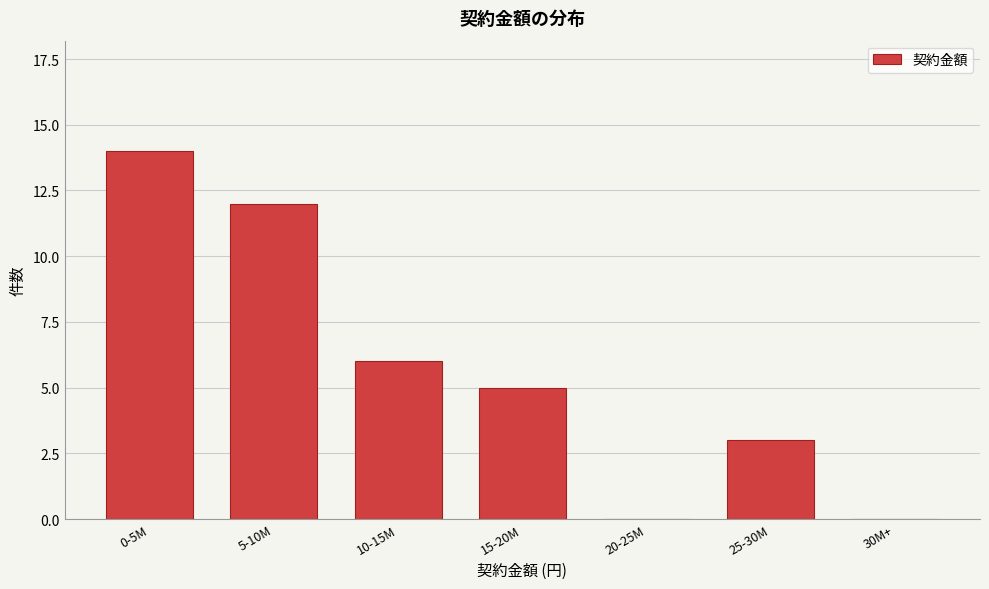

Reading right to left, extract all data points from this chart.

30M+=0	25-30M=3	20-25M=0	15-20M=5	10-15M=6	5-10M=12	0-5M=14